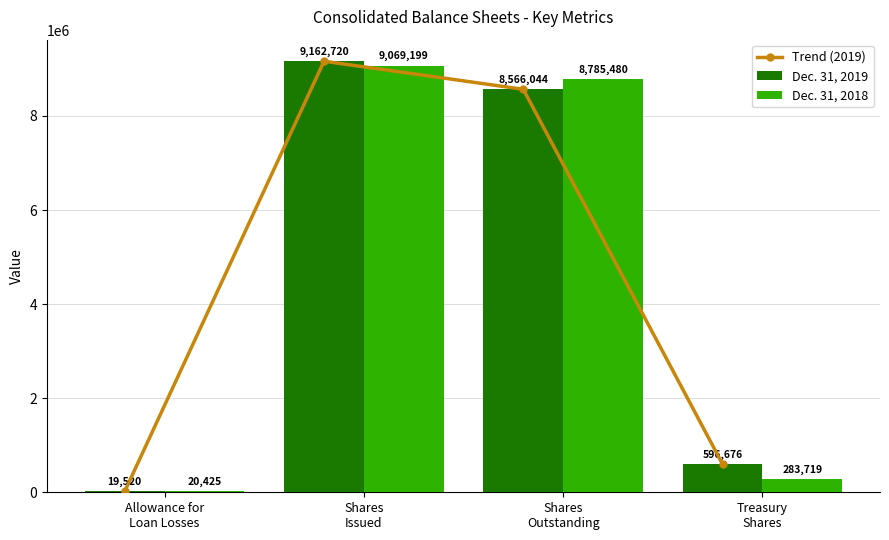

Rank the categories by Trend (2019) value from highest to lowest.

Shares
Issued, Shares
Outstanding, Treasury
Shares, Allowance for
Loan Losses